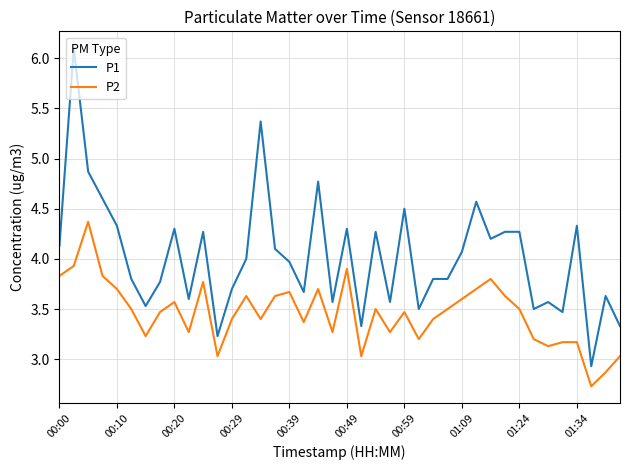

List the series in order of their overall mean, lowest first.

P2, P1